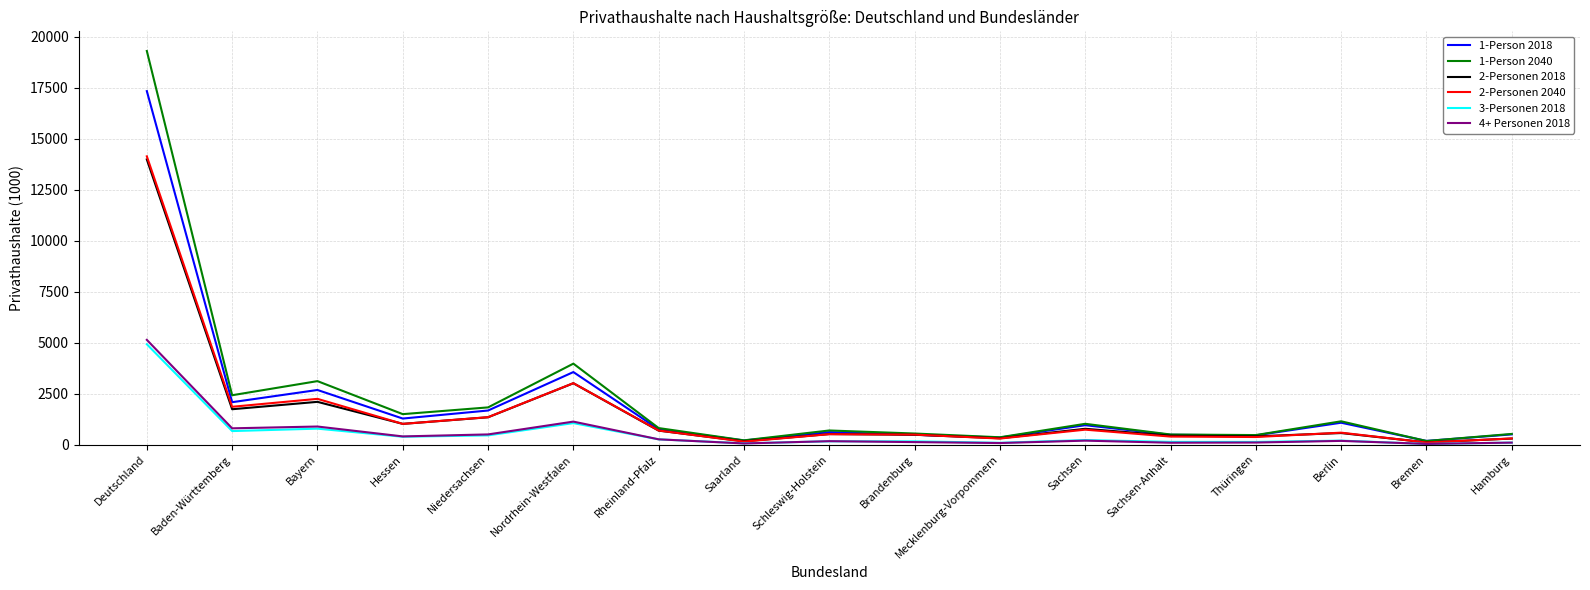

What is the maximum value for 2-Personen 2018?

13983